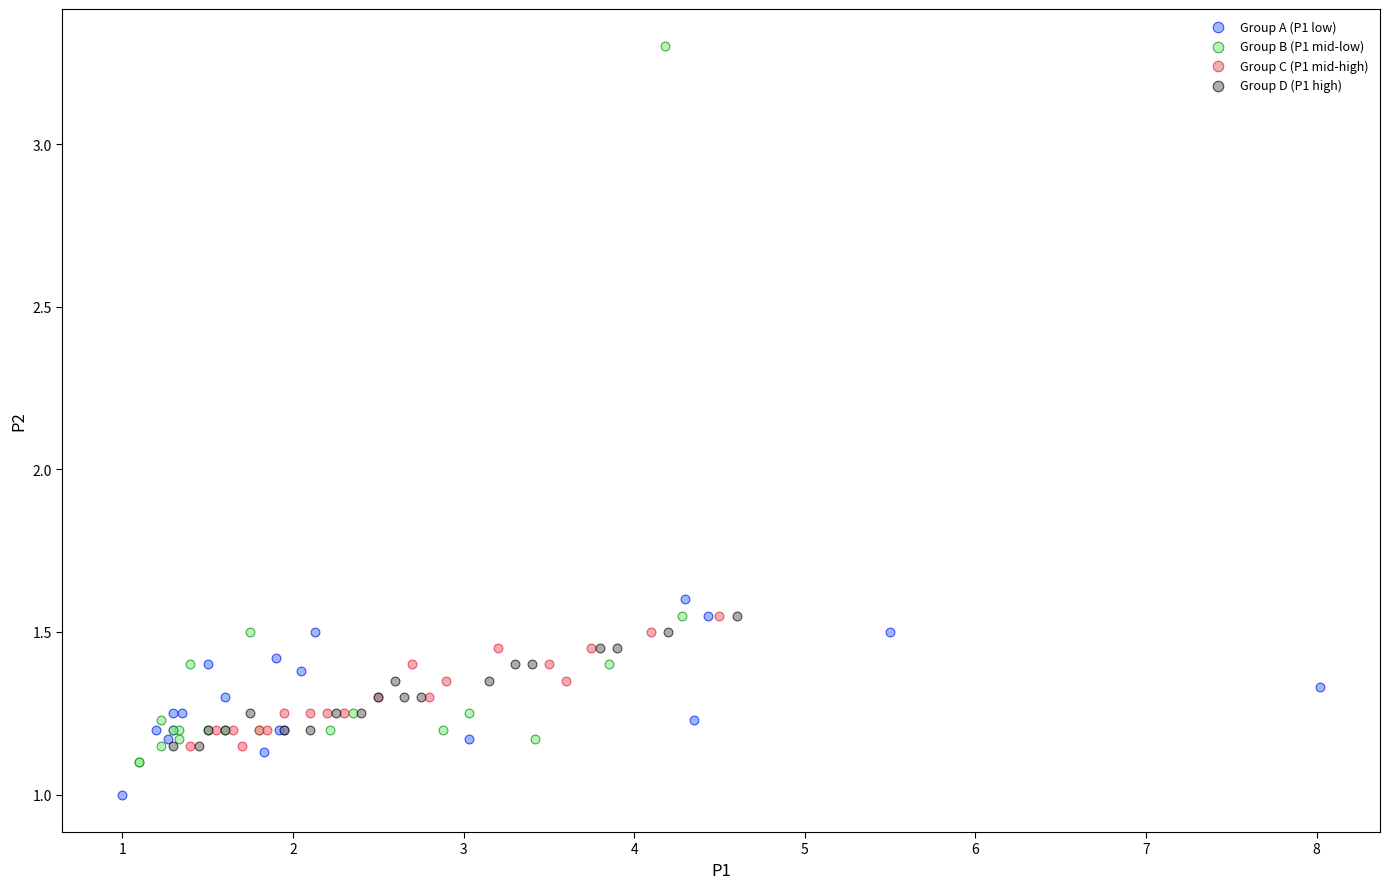

Which series reaches the maximum Y coordinate?

Group B (P1 mid-low)